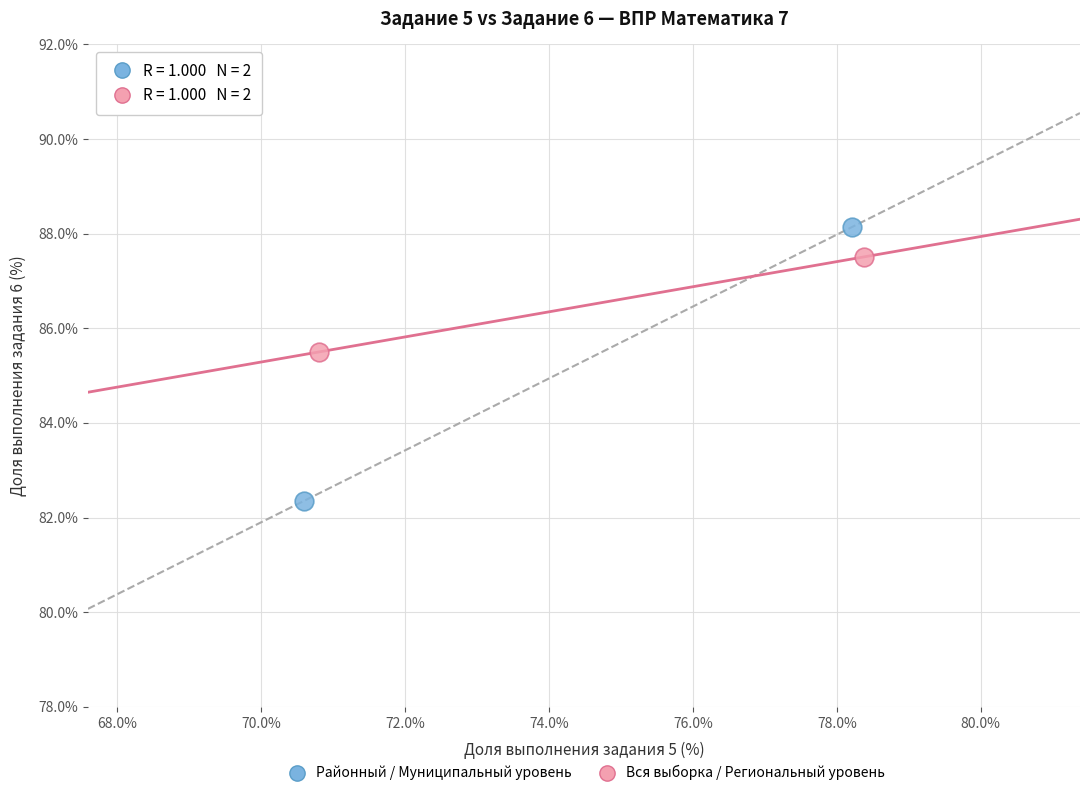

What are all the series names shown in the legend?

Районный / Муниципальный уровень, Вся выборка / Региональный уровень